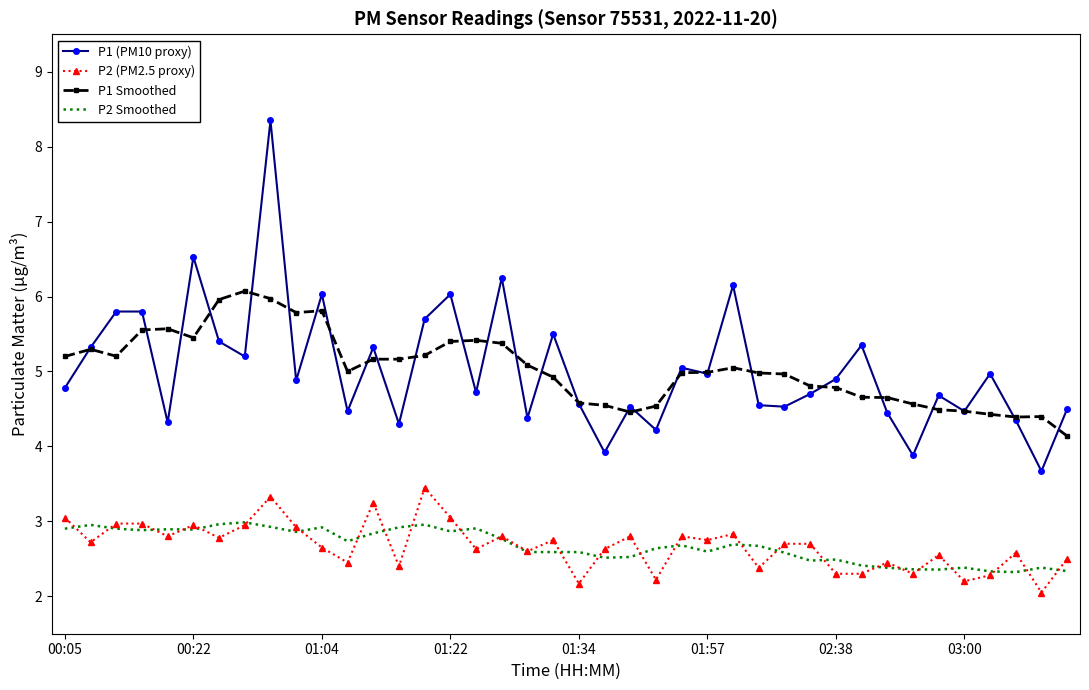

Rank the series by their maximum value, from lowest to highest.

P2 Smoothed, P2 (PM2.5 proxy), P1 Smoothed, P1 (PM10 proxy)